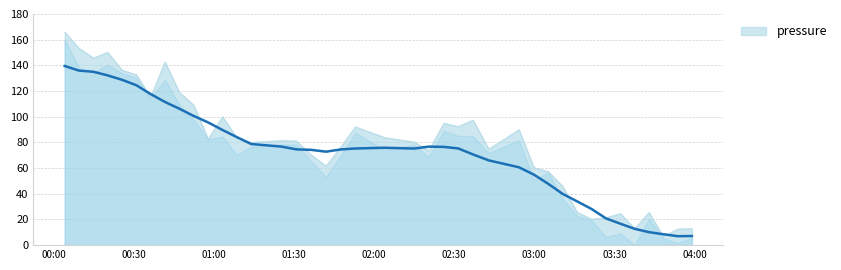

What is the highest value of the pressure series?

139.5